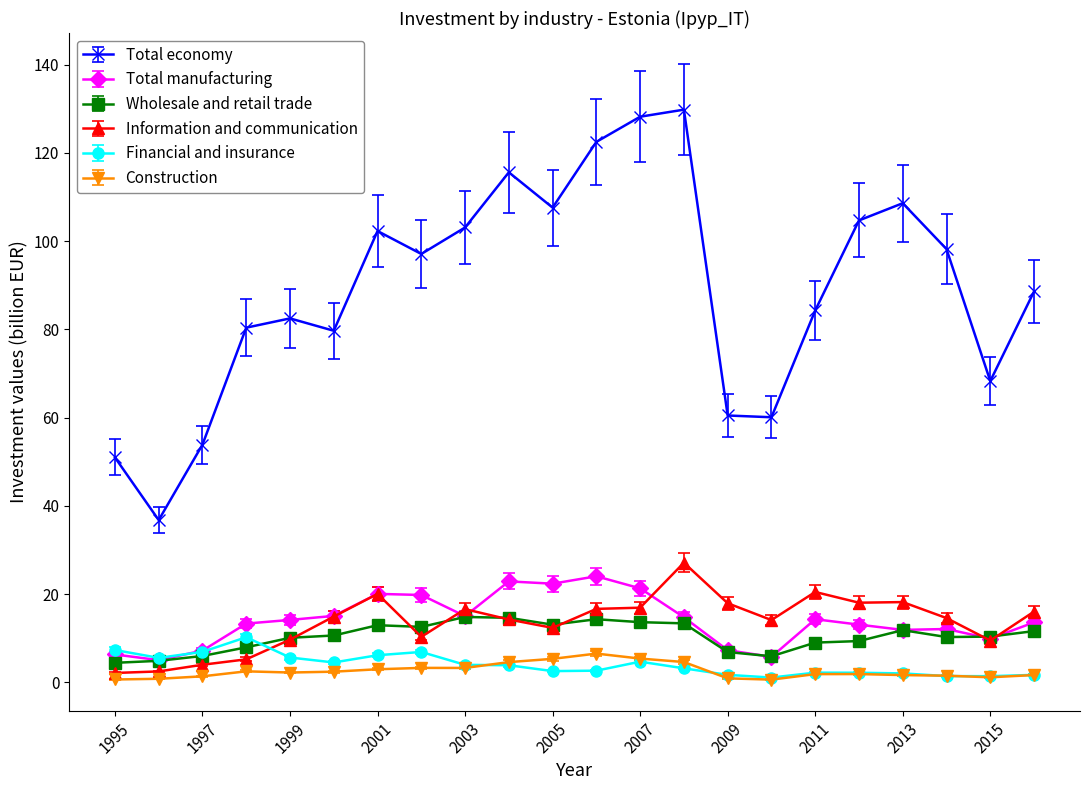

True or false: Total economy and Information and communication cross at least once.

False